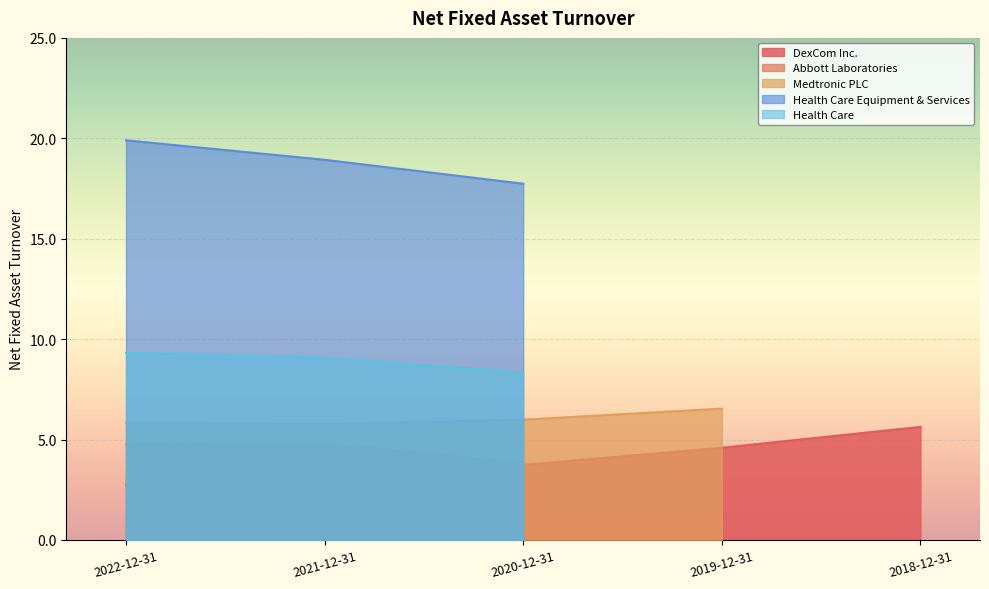

What is the greatest value displayed?

19.9